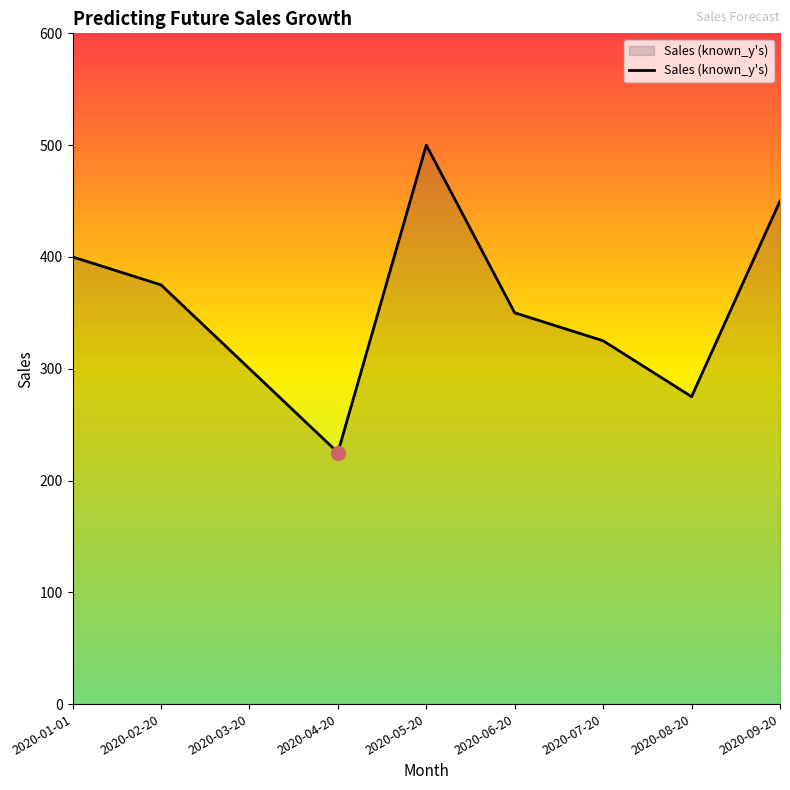

What is the sum of all values?

3200